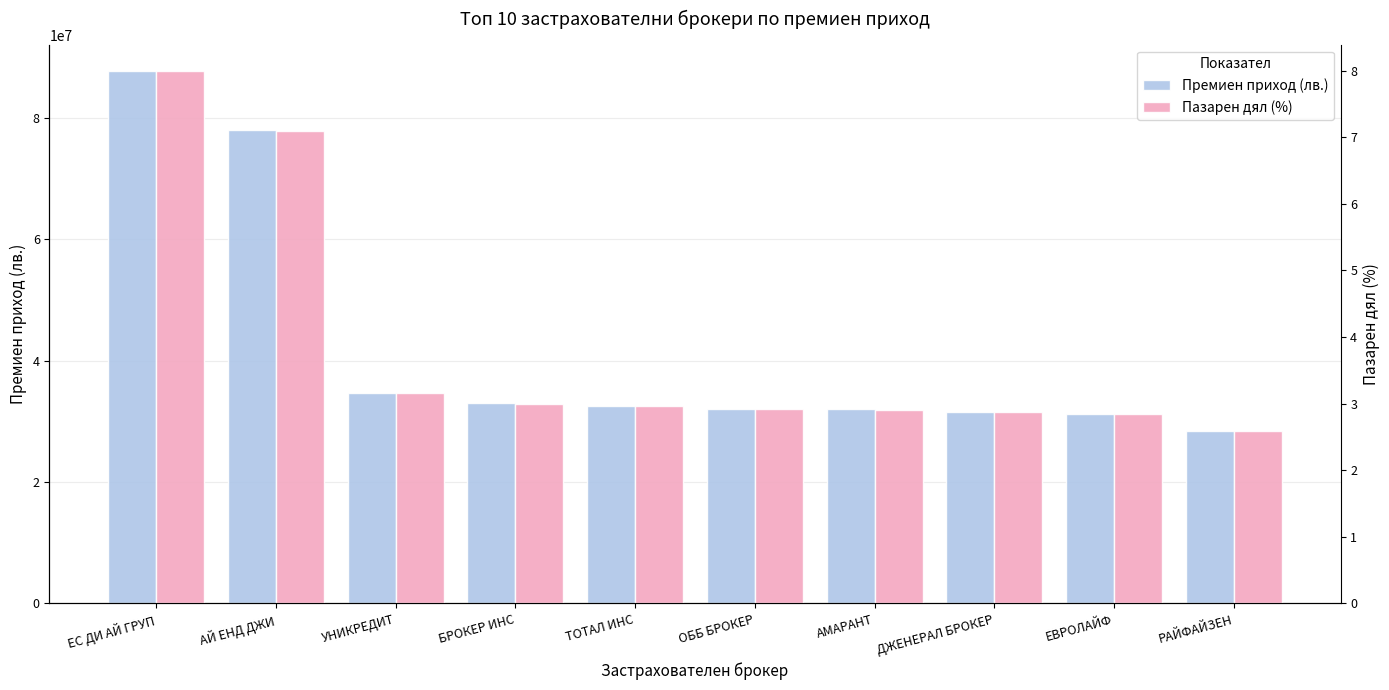

Which has a higher value, АЙ ЕНД ДЖИ or АМАРАНТ?

АЙ ЕНД ДЖИ